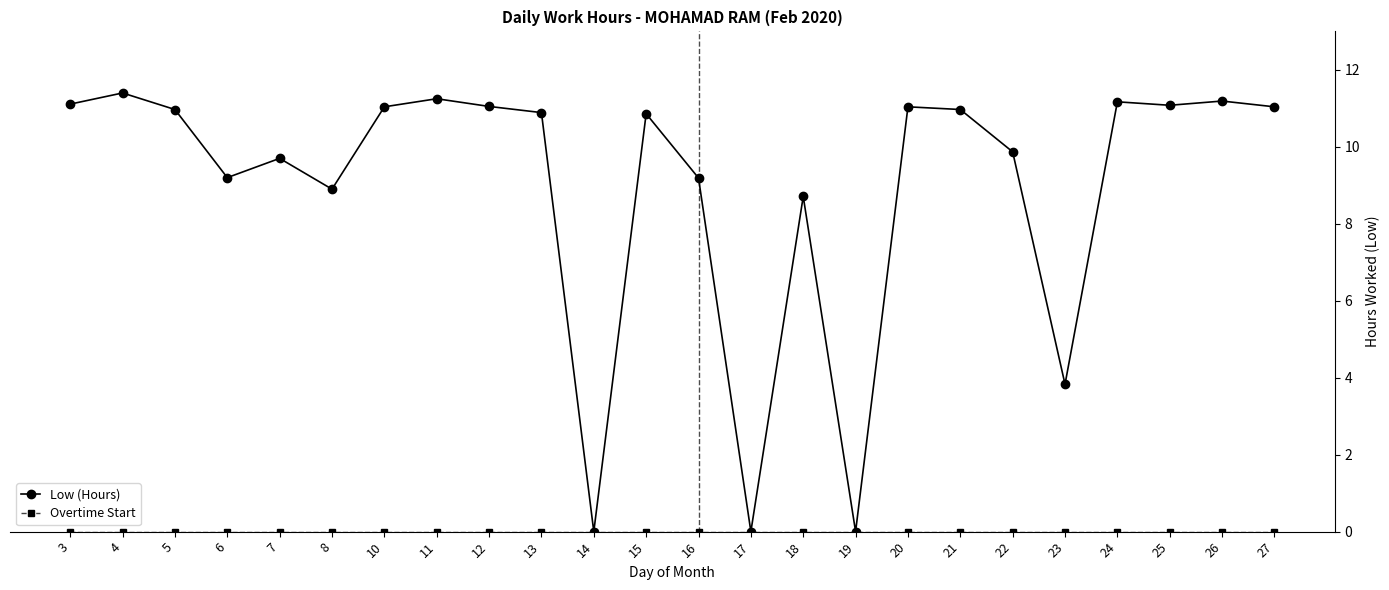

Which series has the largest total across all categories?

Low (Hours)